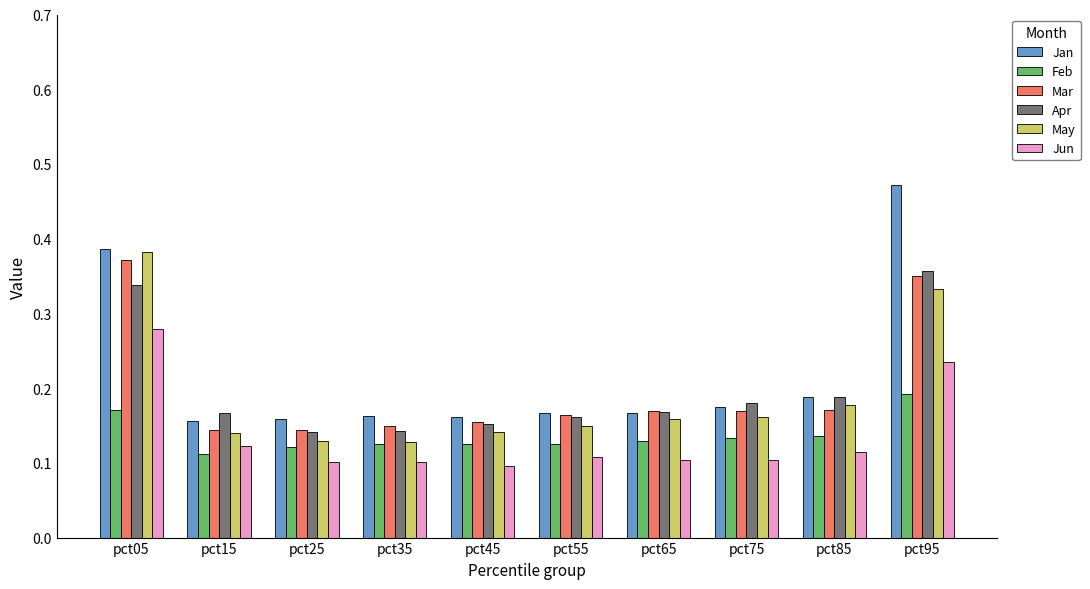

How many Jun values are between 0 and 1?

10